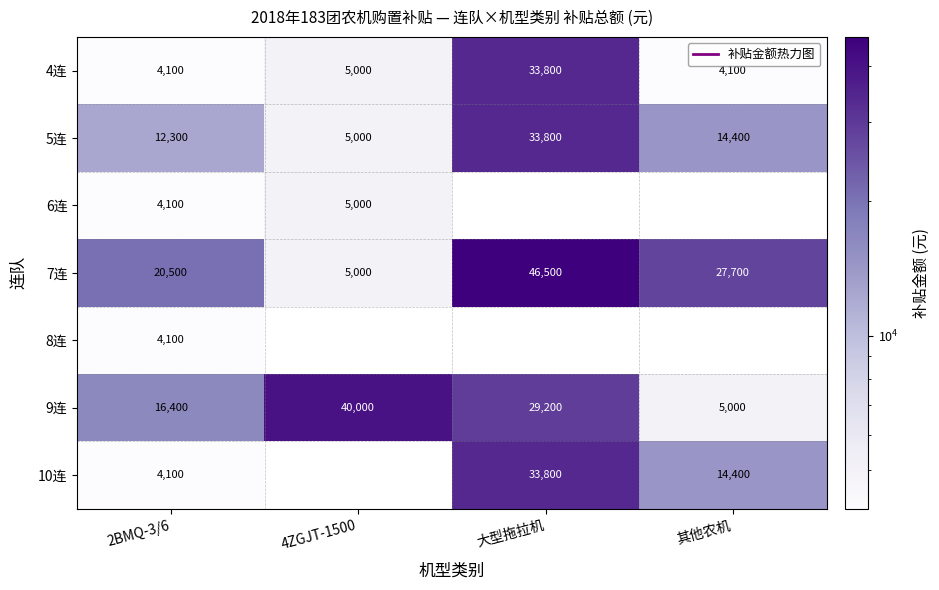

What is the approximate value of 4连 at 其他农机, to the nearest 100?

4100